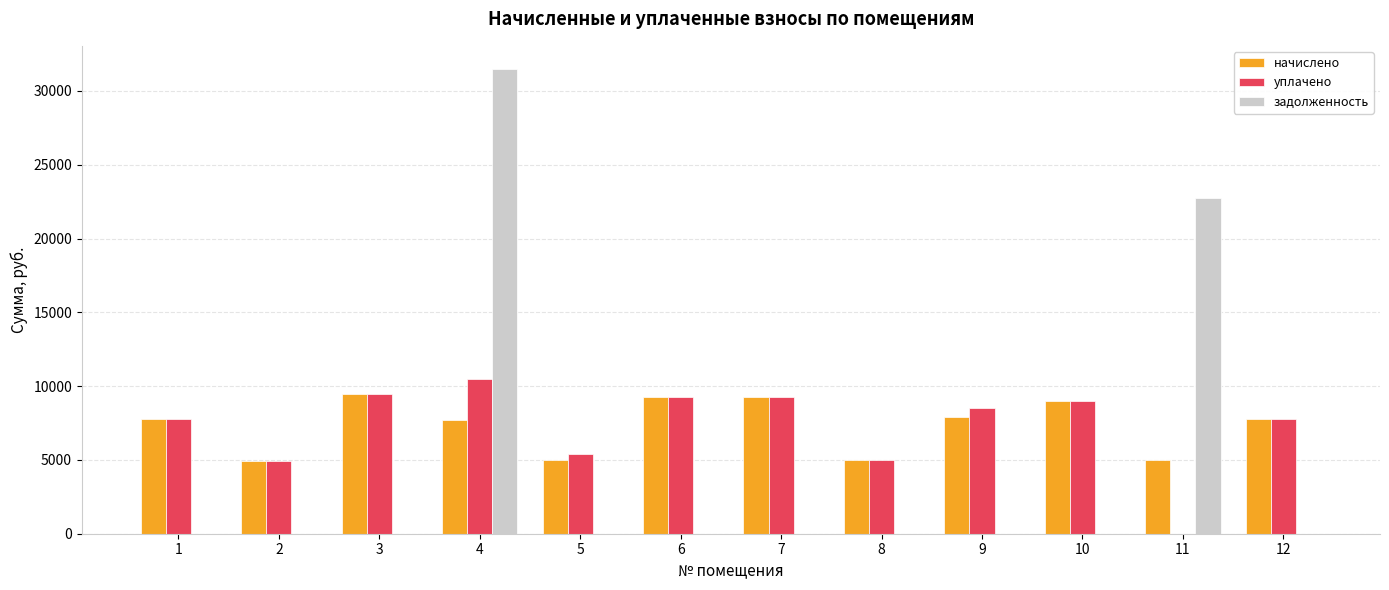

The уплачено series shows 4718.9 at 6. True or false?

False